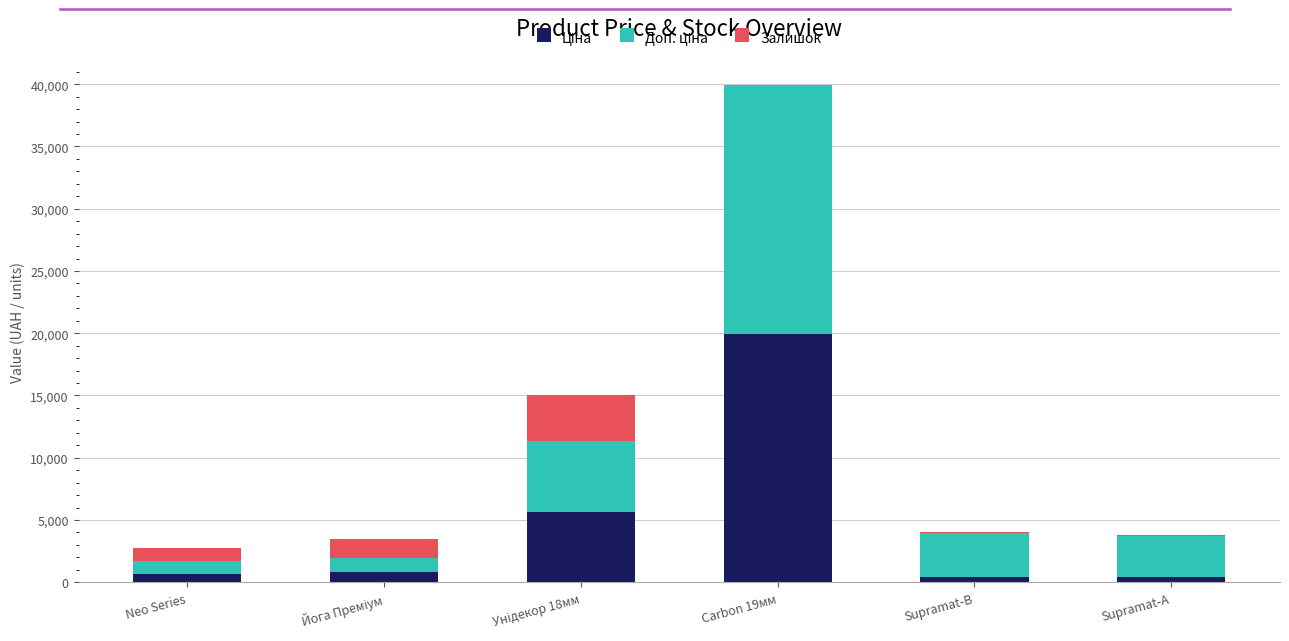

At which category is the sum across all series the highest?

Carbon 19мм